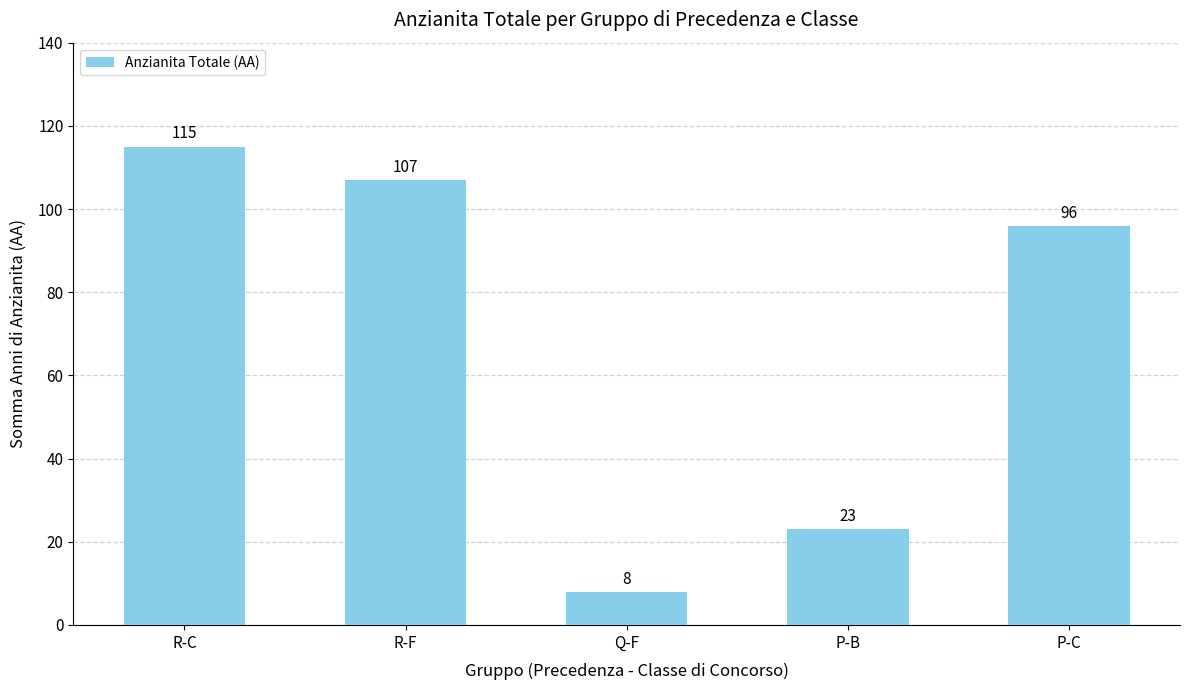

How many values are below 96?

2